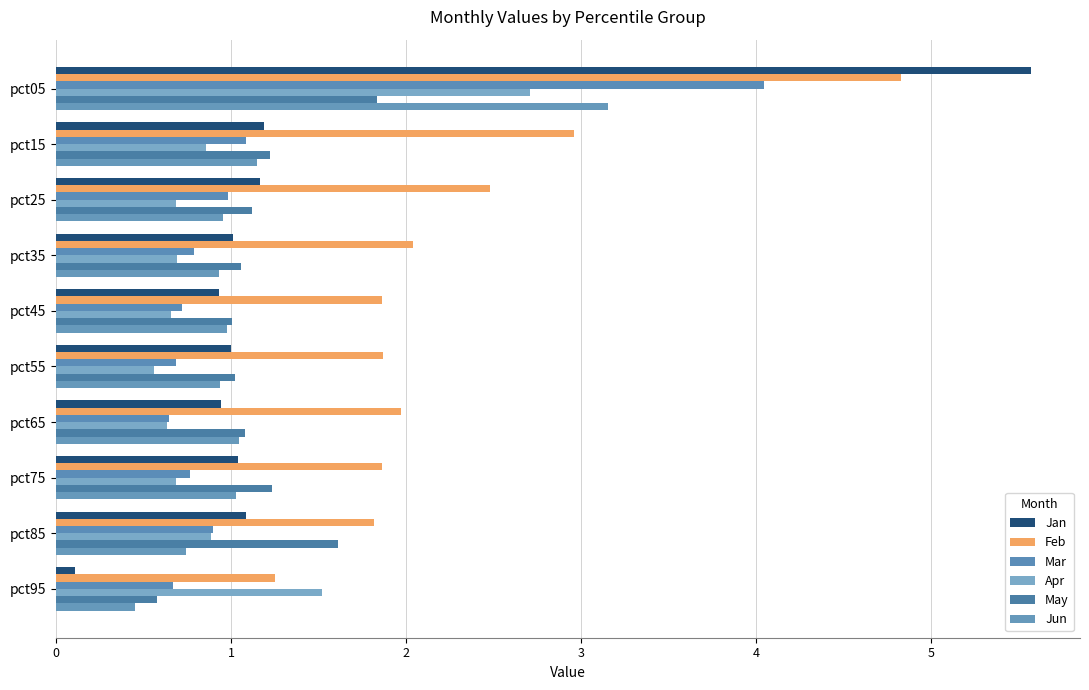

Which series has the widest spread of values?

Jan